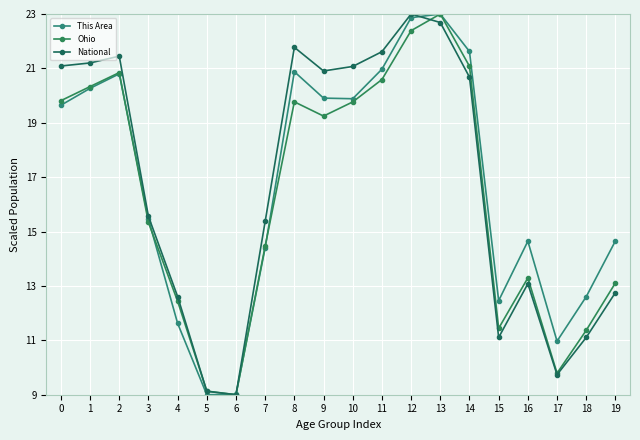

Between which two adjacent categories do National and Ohio first intersect?

4 and 5